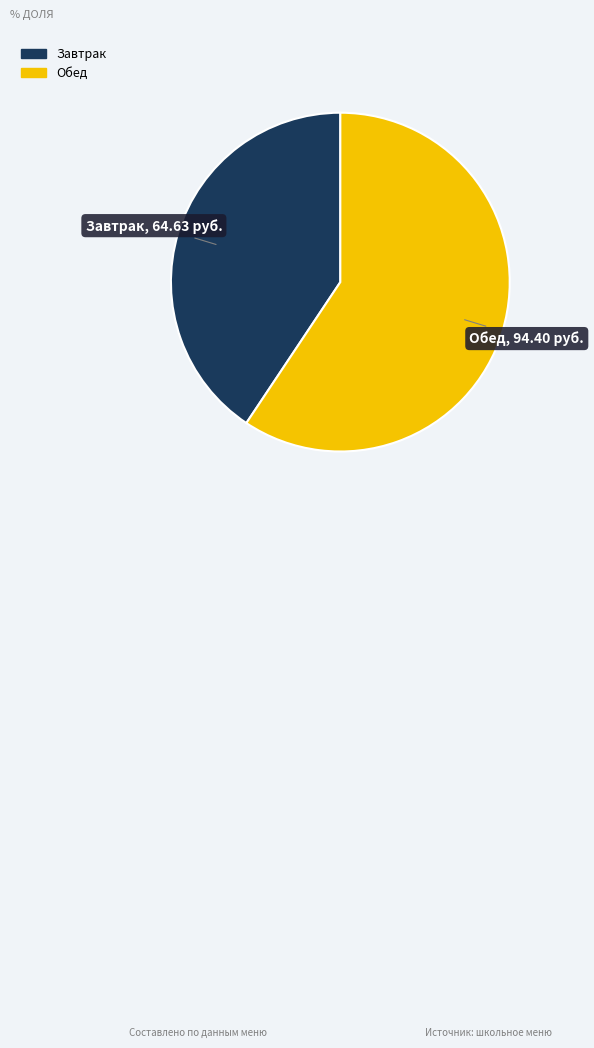

True or false: Обед accounts for 47% of the total.

False